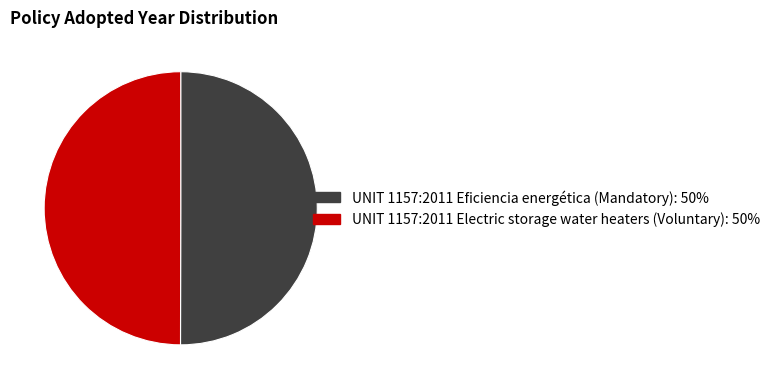

Is it true that UNIT 1157:2011 Eficiencia energética (Mandatory) is 58% of the pie?

False